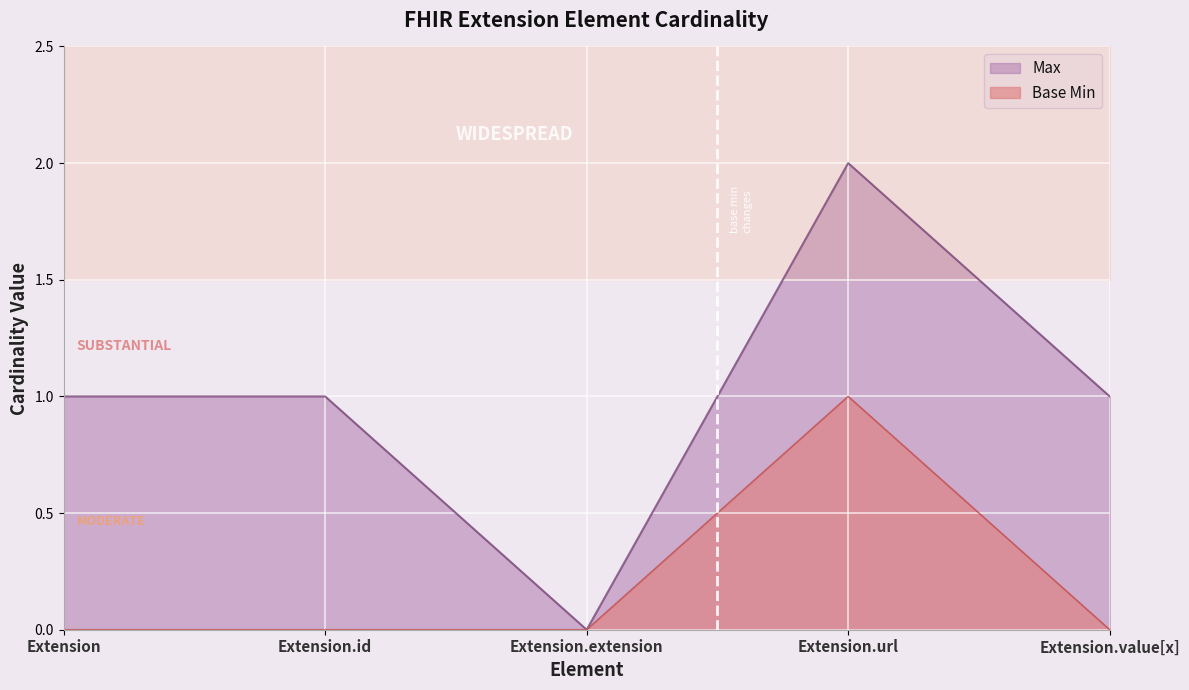

Count the values in the range 0 to 1.

5